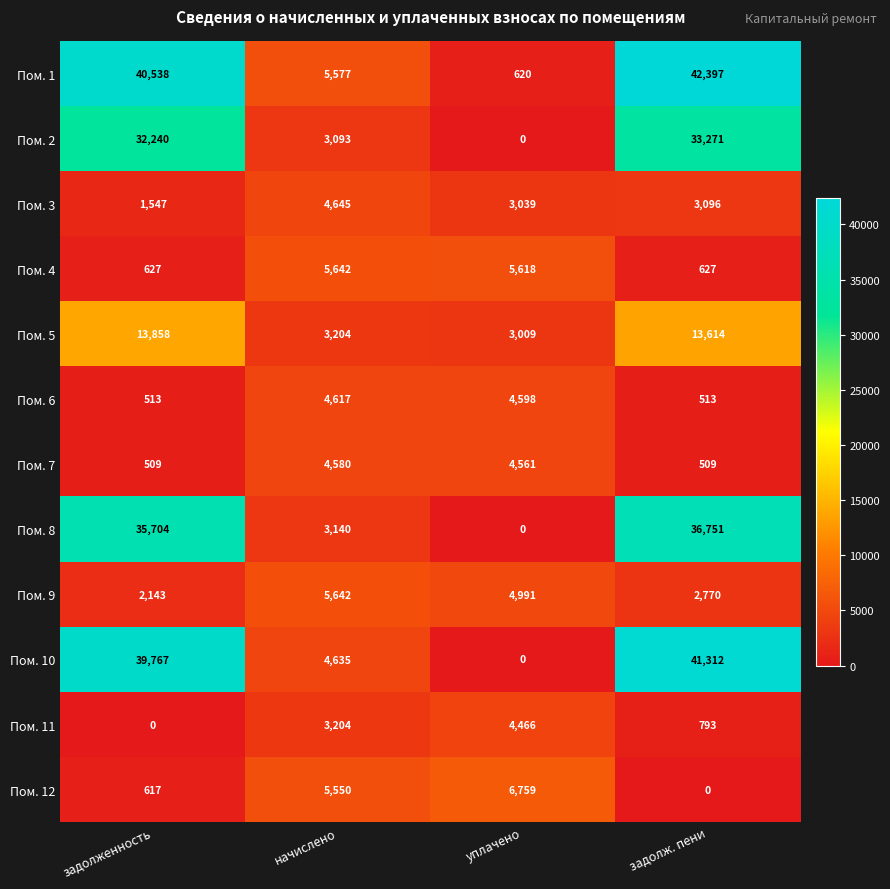

What is the minimum value for Пом. 7?

509